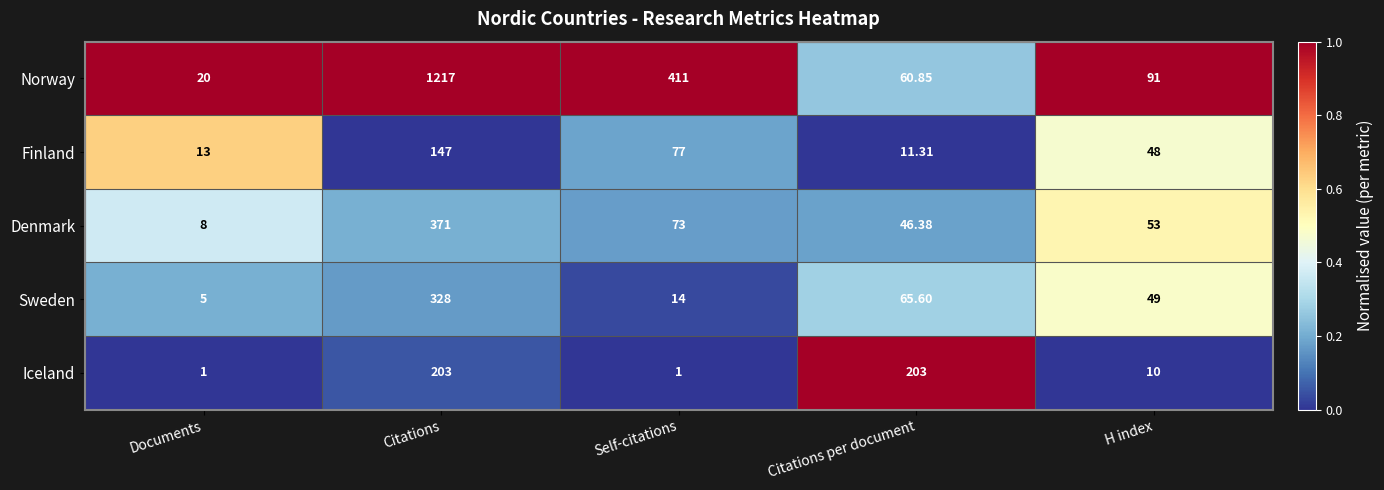

At which category does the chart reach its peak across all series?

Citations